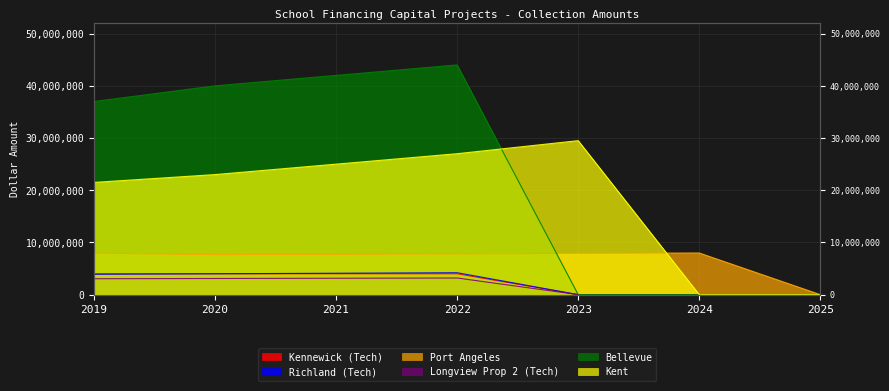

What is the greatest value displayed?

44000000